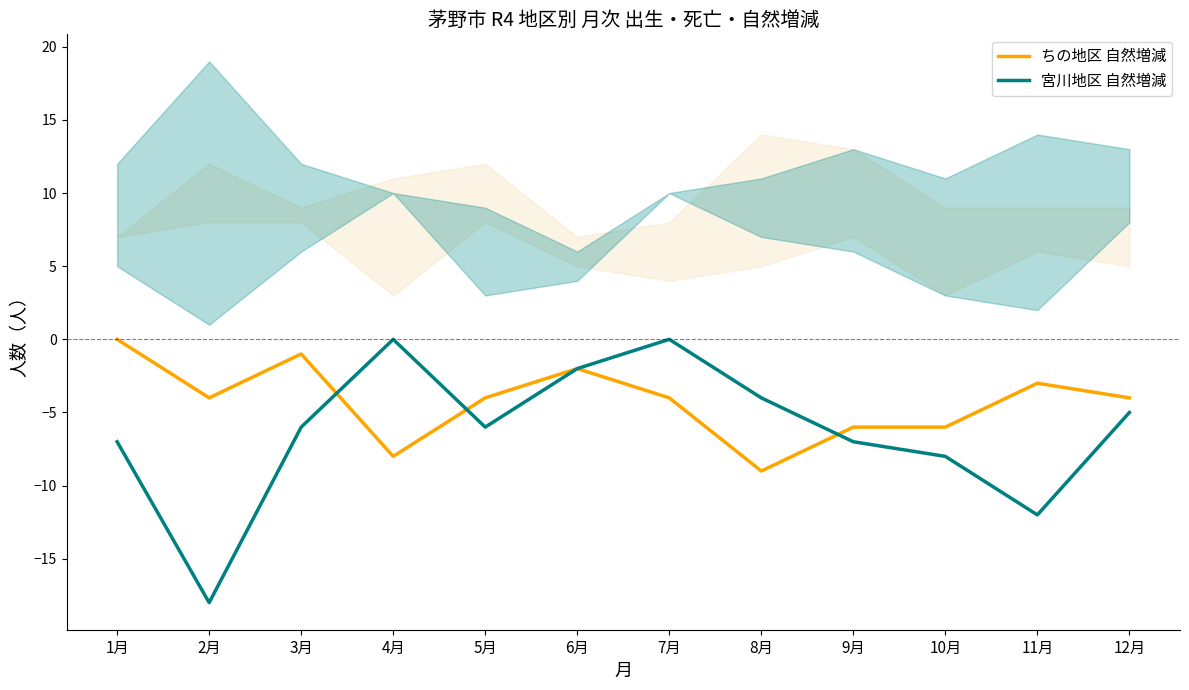

What is the difference between the maximum and minimum values in the ちの地区 自然増減 series?

9